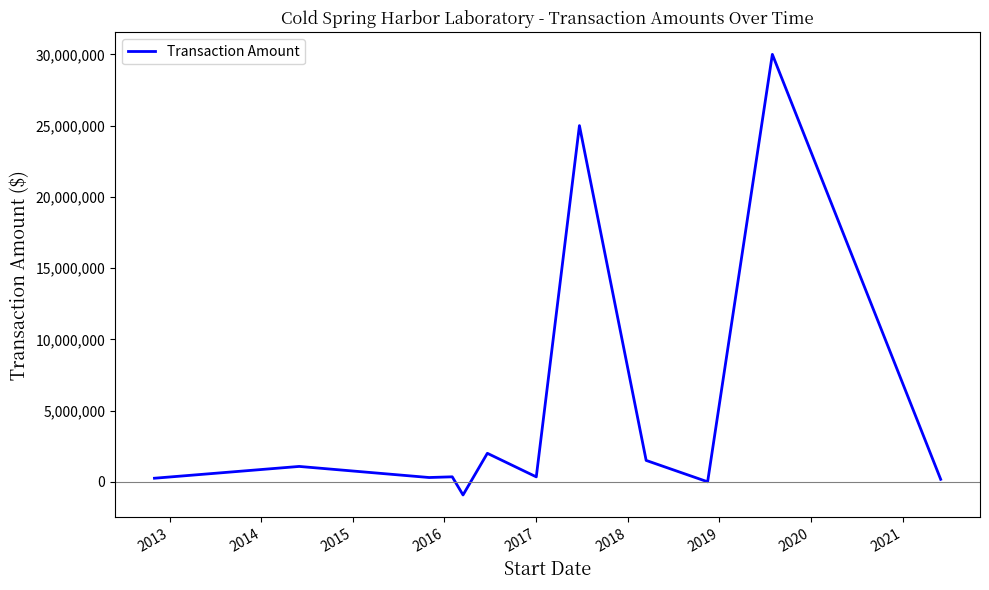

What is the smallest value displayed?

-924061.6